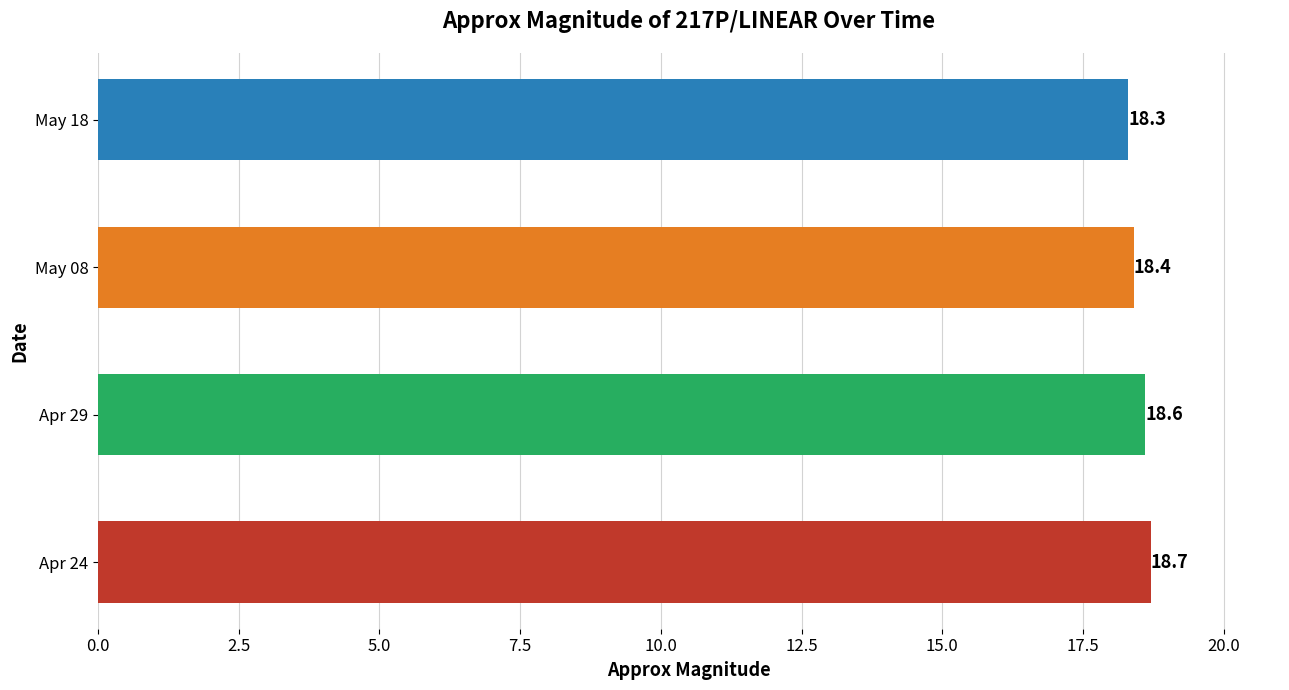

How many series are shown in this chart?

1